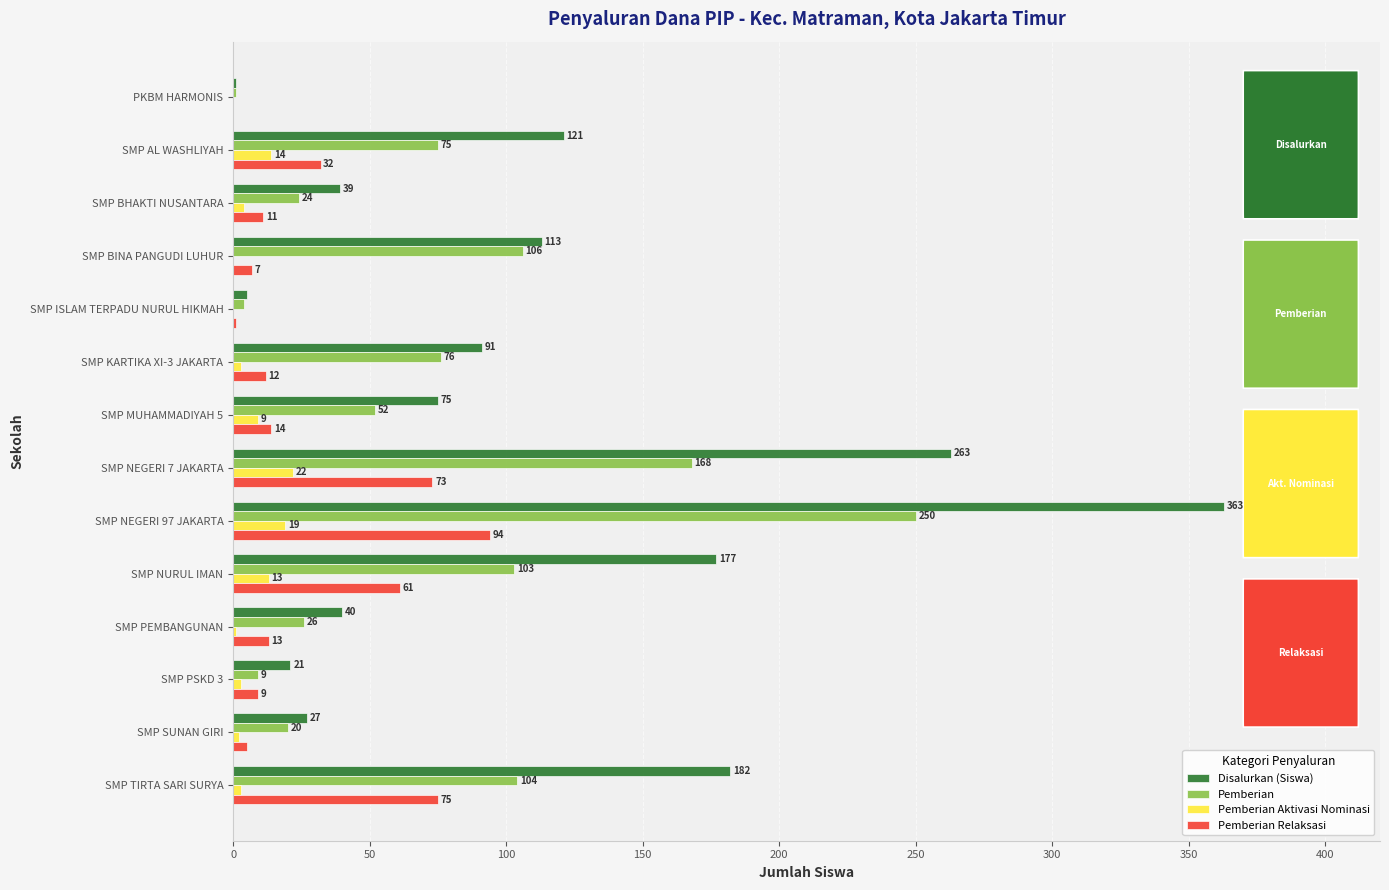

Which series changed the most between SMP KARTIKA XI-3 JAKARTA and SMP NEGERI 7 JAKARTA?

Disalurkan (Siswa)